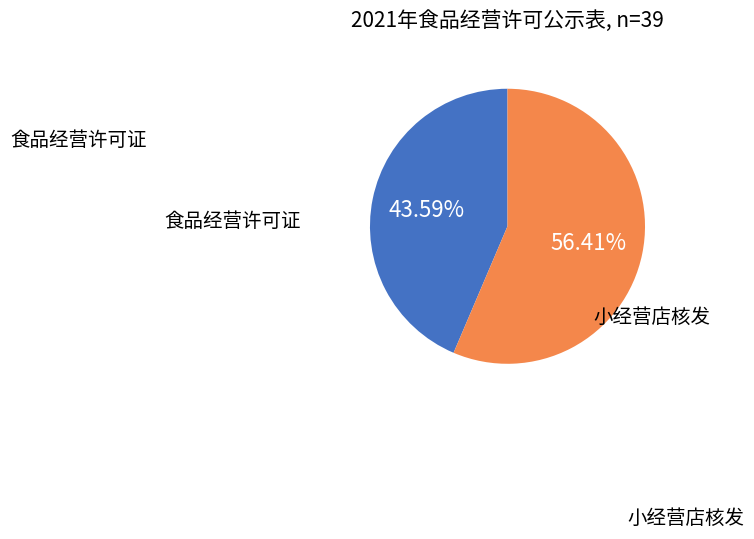

Count the number of slices in the pie.

2